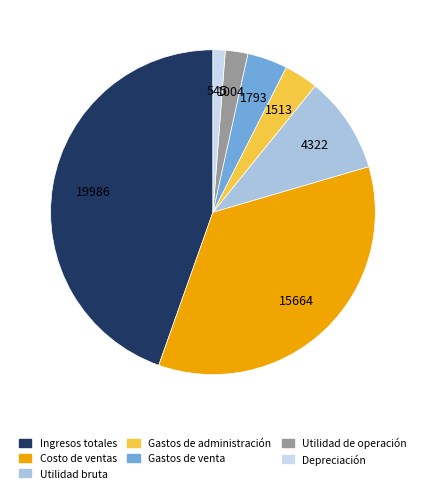

True or false: Utilidad de operación accounts for 14% of the total.

False